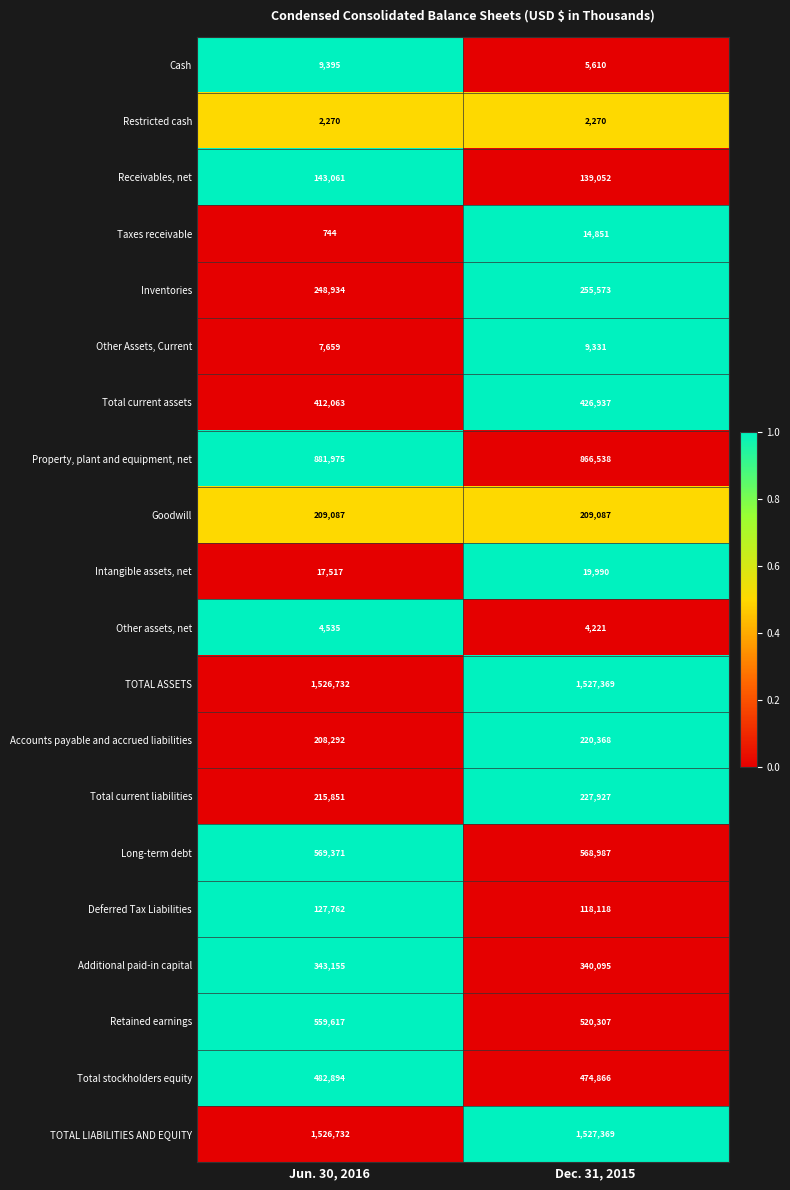

At which label is Property, plant and equipment, net closest to 874256?

Dec. 31, 2015